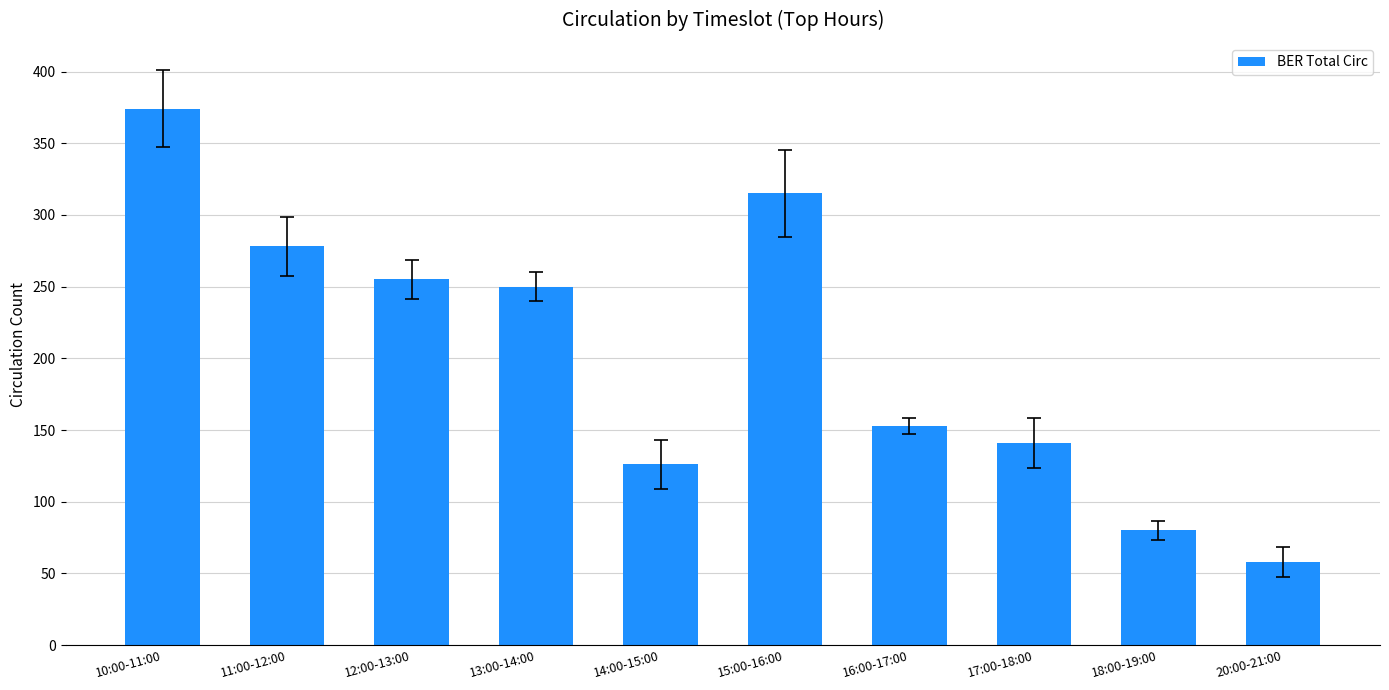

How many data points does each series have?

10